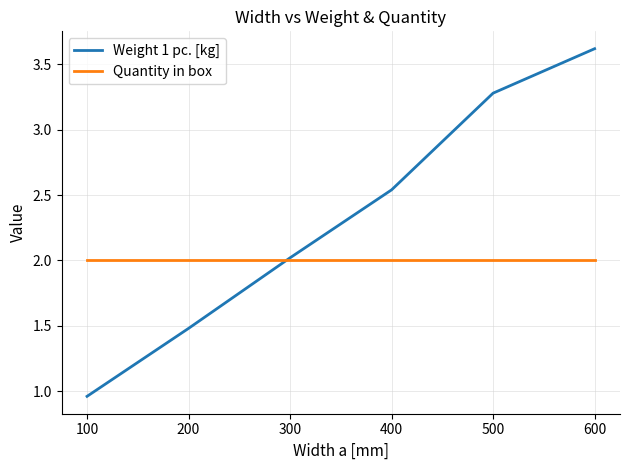

Which series has the largest total across all categories?

Weight 1 pc. [kg]